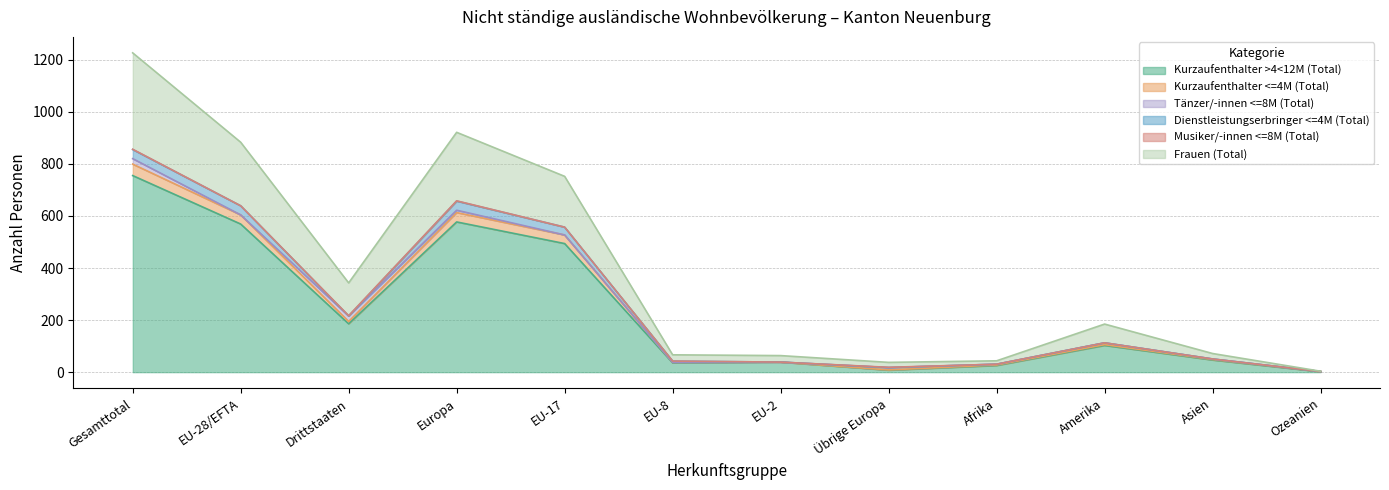

True or false: Kurzaufenthalter >4<12M (Total) and Kurzaufenthalter <=4M (Total) cross at least once.

False